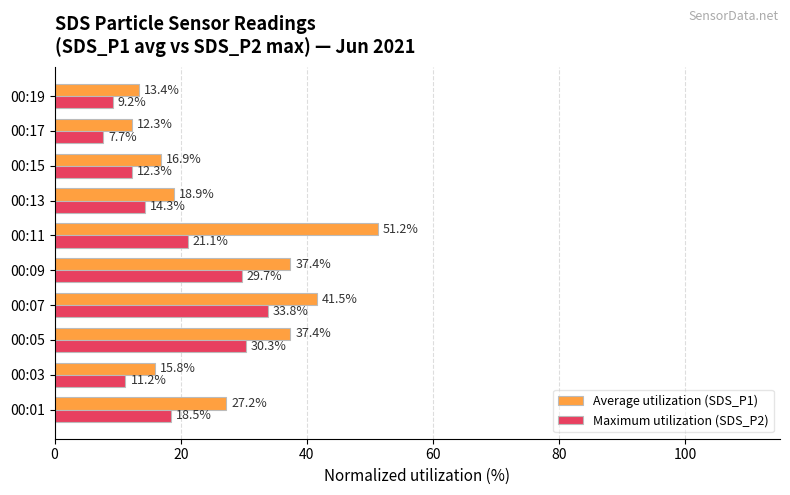

Which series has the largest total across all categories?

Average utilization (SDS_P1)